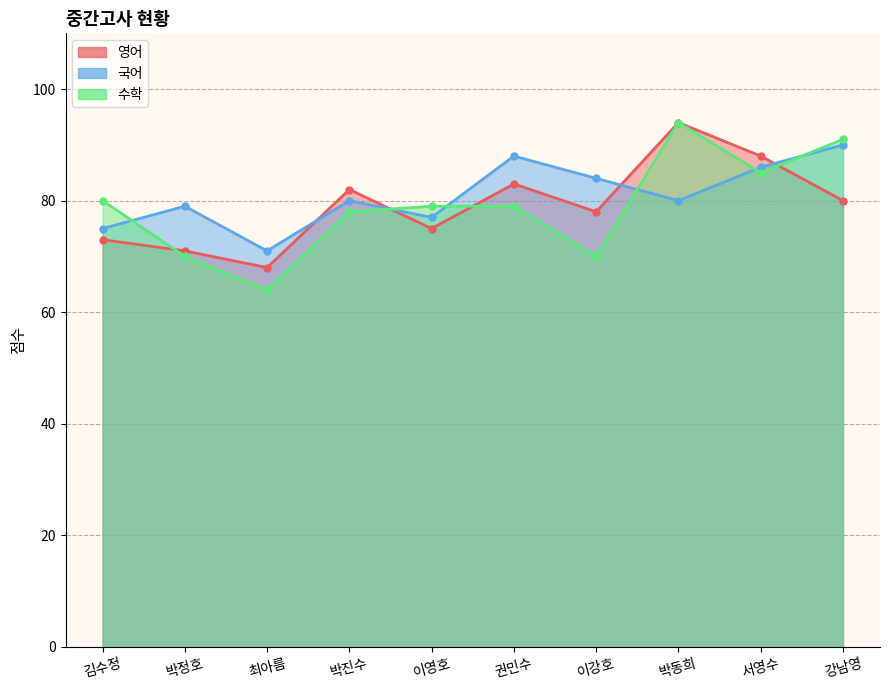

Reading left to right, transcribe all the data shown in this chart.

영어: 73	71	68	82	75	83	78	94	88	80
국어: 75	79	71	80	77	88	84	80	86	90
수학: 80	70	64	78	79	79	70	94	85	91